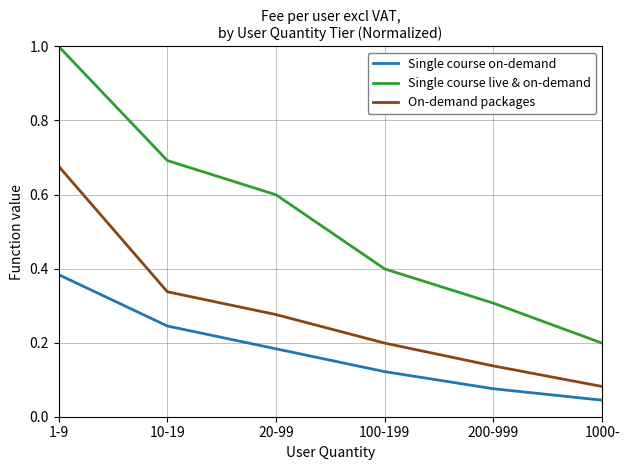

What position from the left is 1000-?

6